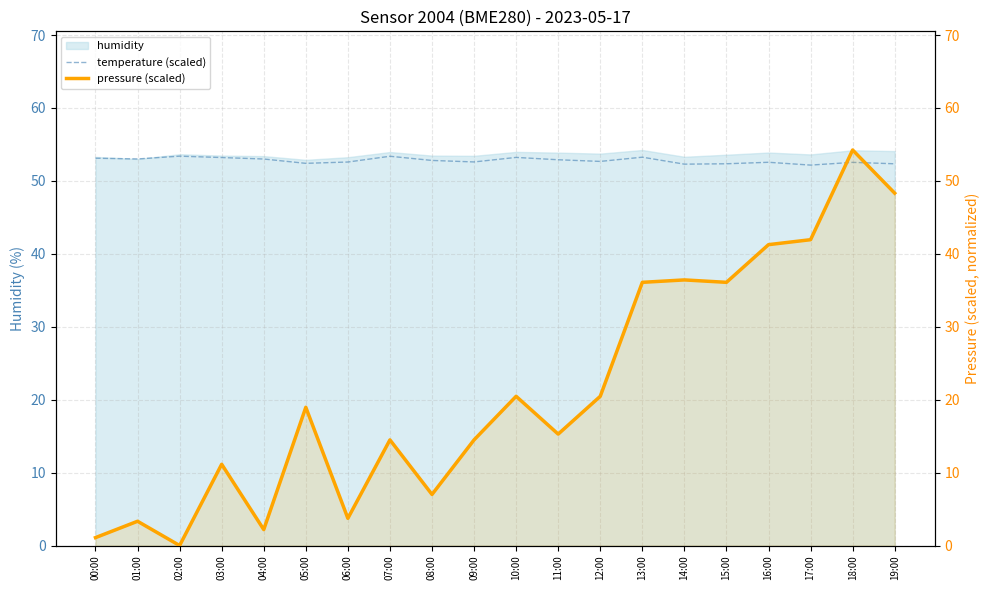

Rank the series at 05:00 from lowest to highest value.

pressure (scaled), temperature (scaled)